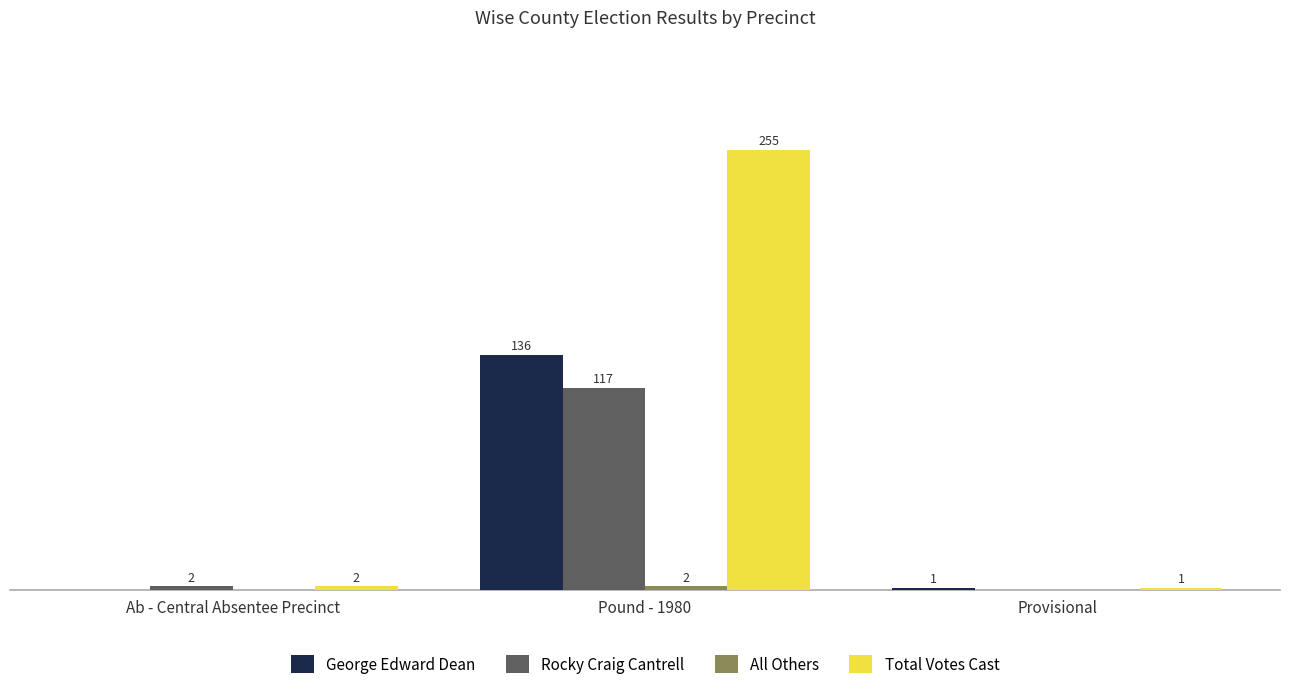

Which category has the highest value across all series?

Pound - 1980